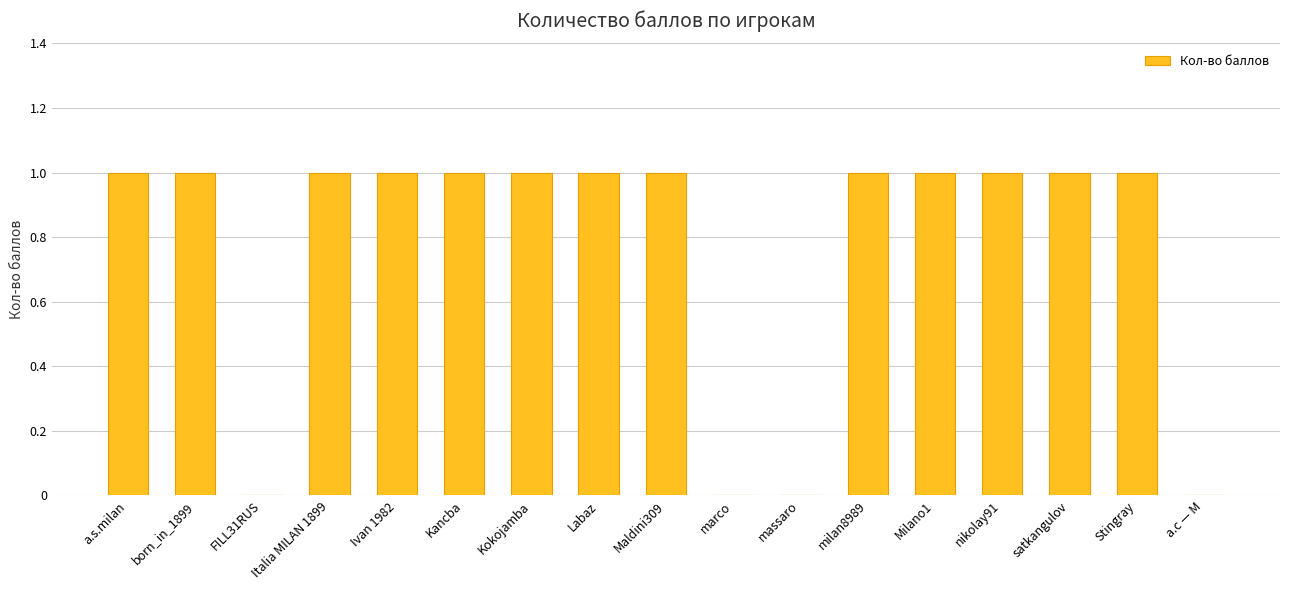

The value at Milano1 is 2. True or false?

False